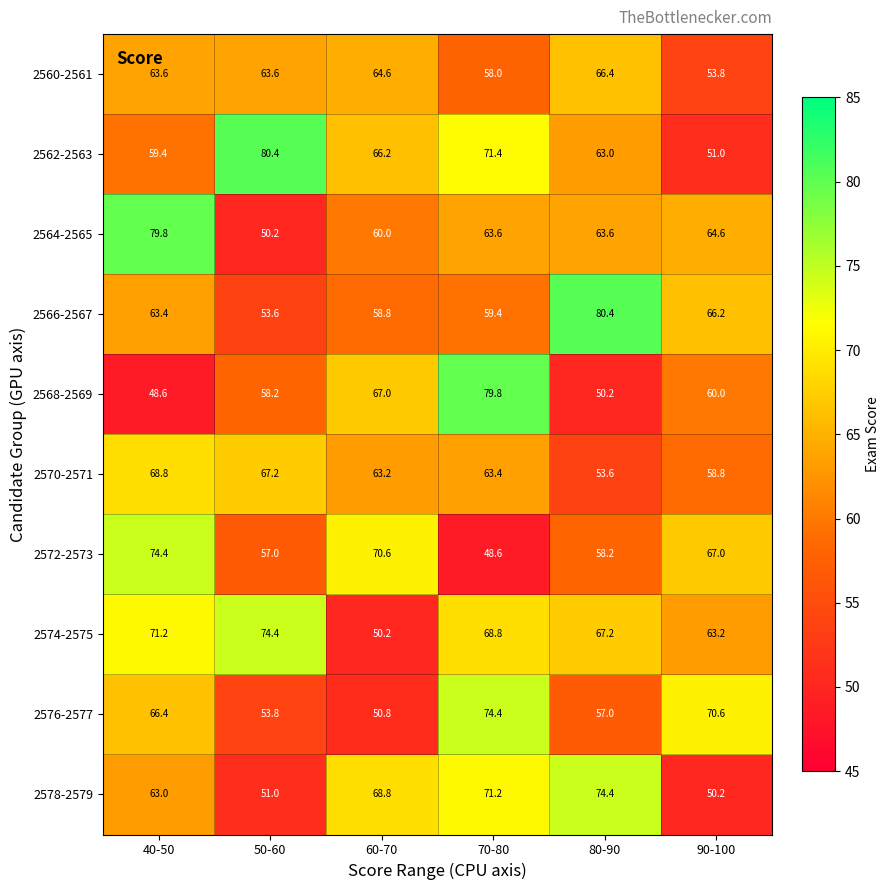

The 2576-2577 series shows 74.4 at 70-80. True or false?

True